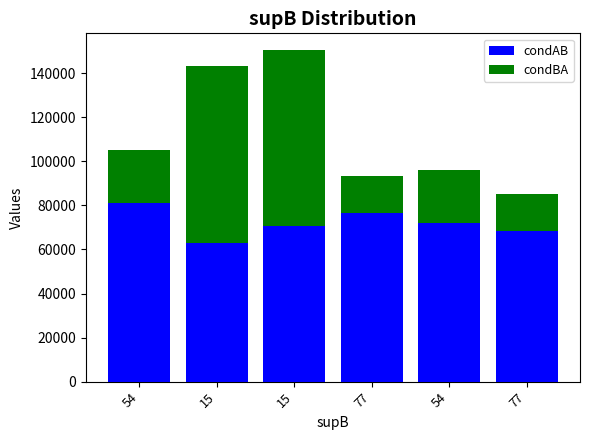

Is it true that condAB equals 125664.3 at 54?

False